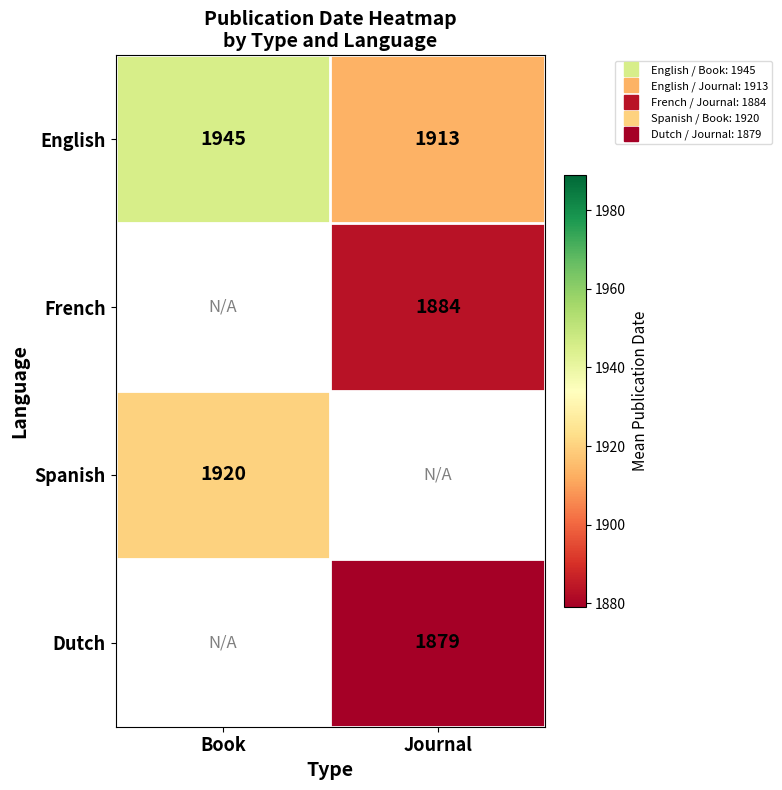

How many distinct data groups are displayed?

4